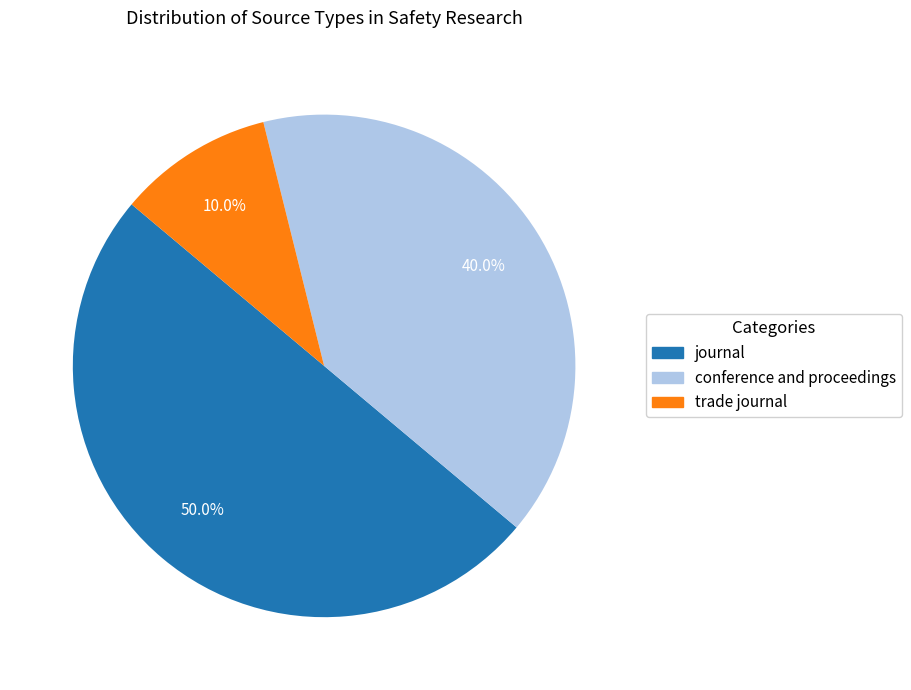

How many segments does this pie chart have?

3